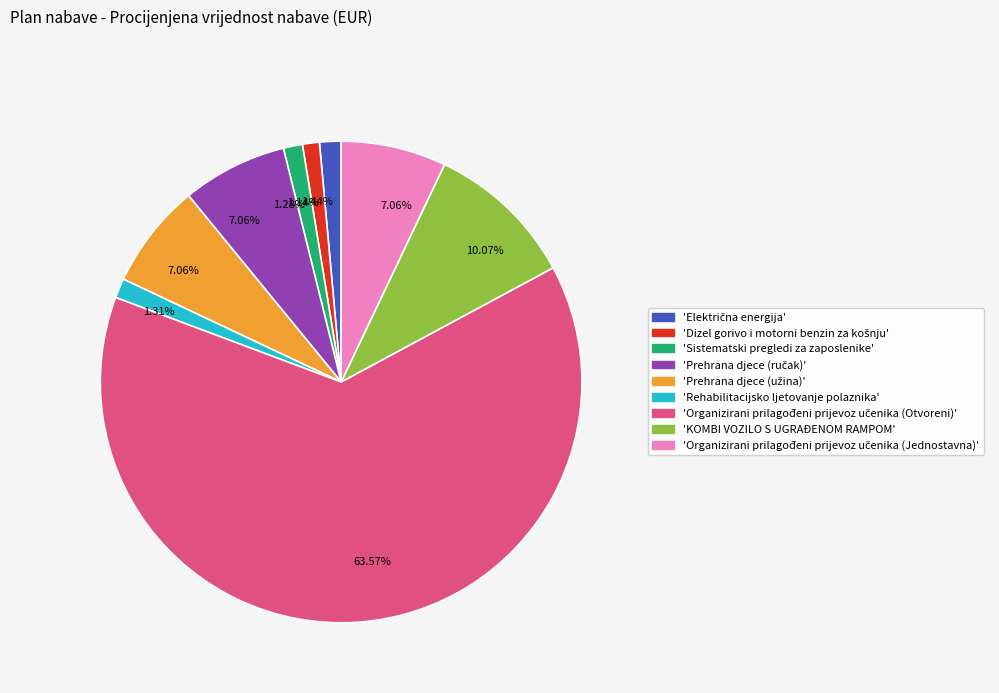

Is there any slice that represents more than half of the pie?

Yes